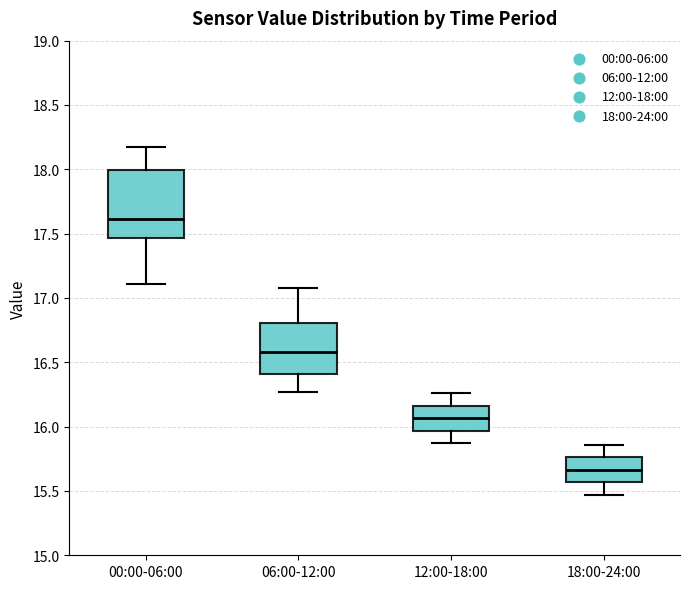

Which box has the highest median line?

00:00-06:00